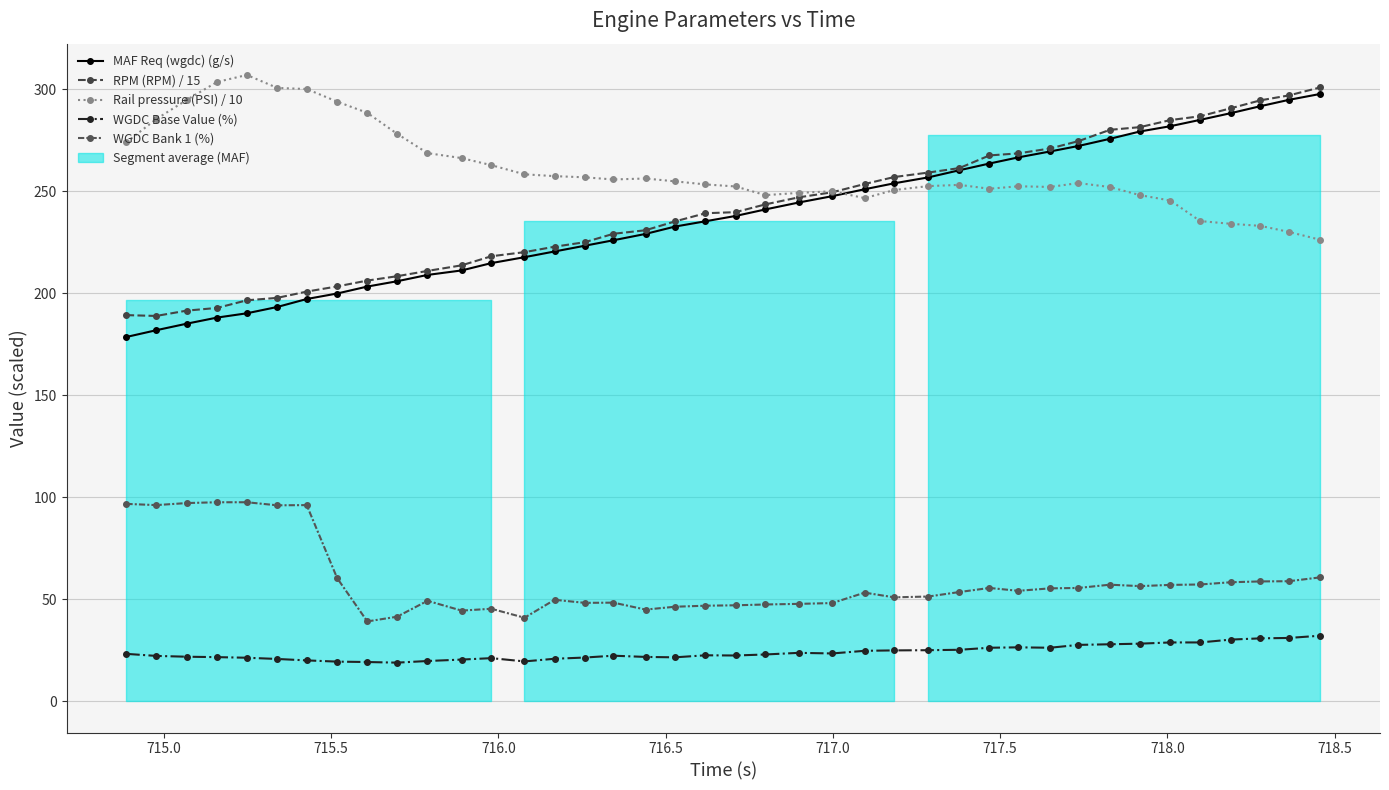

What is the sum of all WGDC Bank 1 (%) values?

2365.5